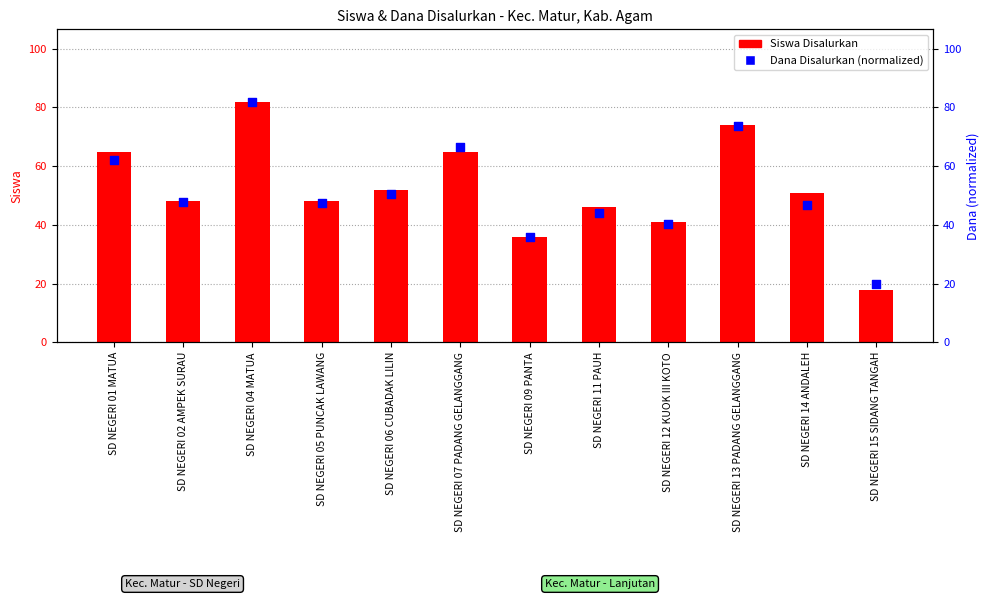

What is the total value across all series at SD NEGERI 05 PUNCAK LAWANG?

95.3